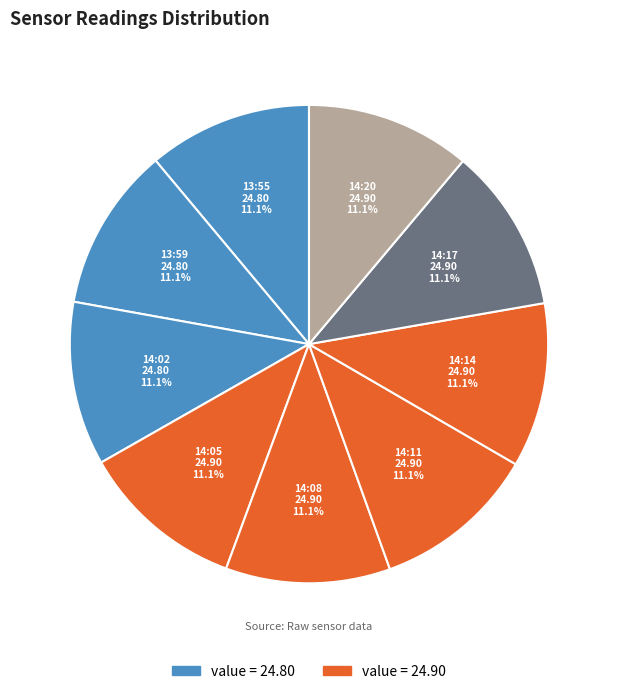

Count the number of slices in the pie.

9